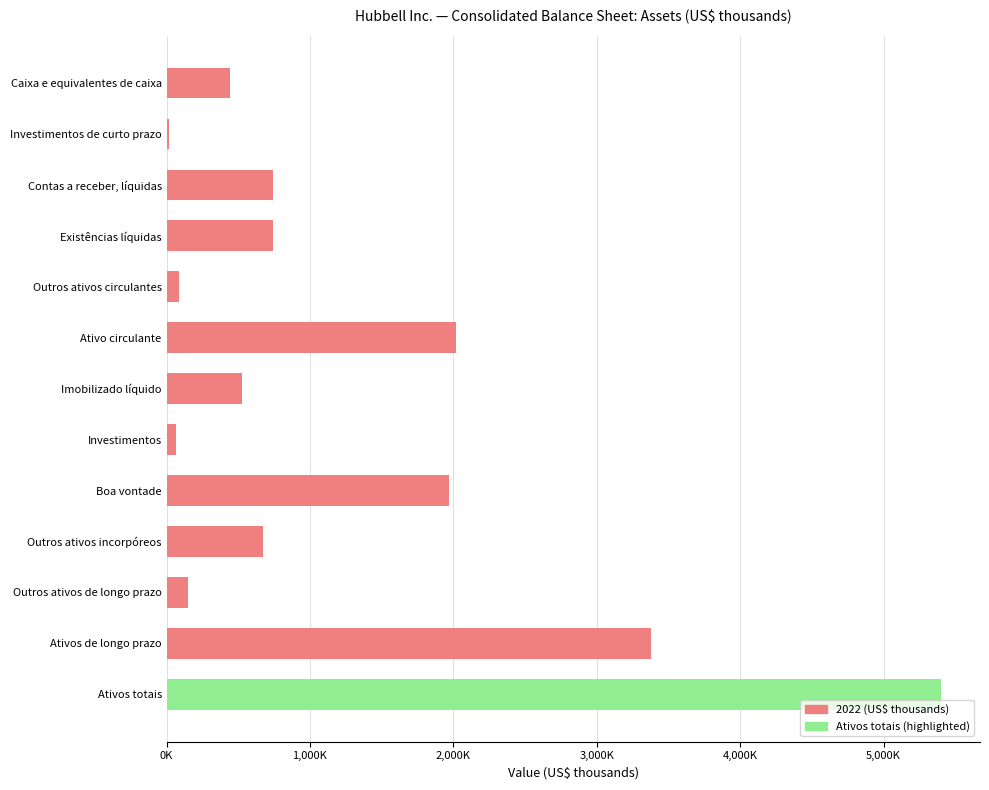

Are the bars horizontal?

Yes